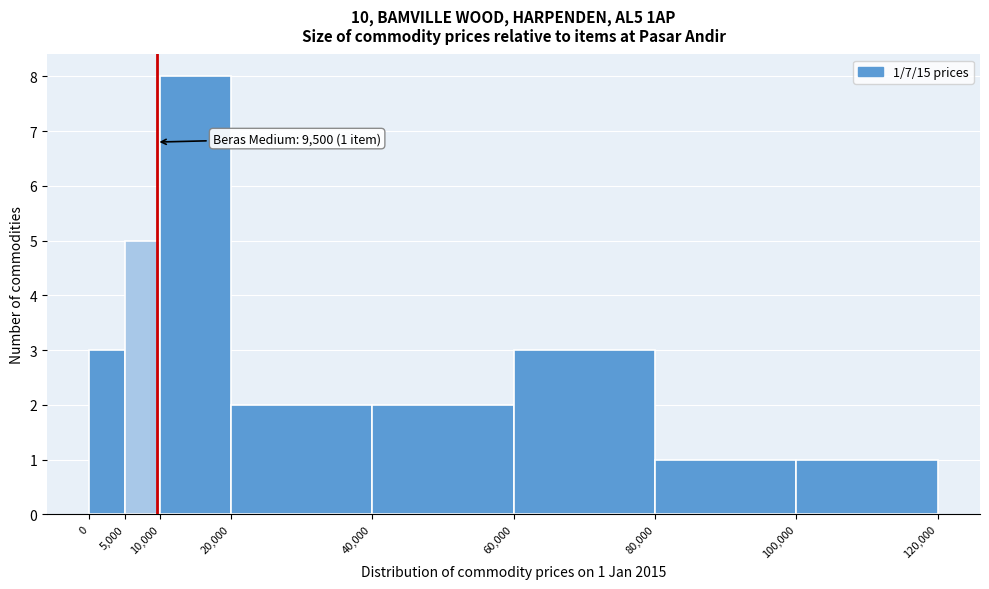

Which range on the x-axis has the tallest bar?

10,000 to 20,000